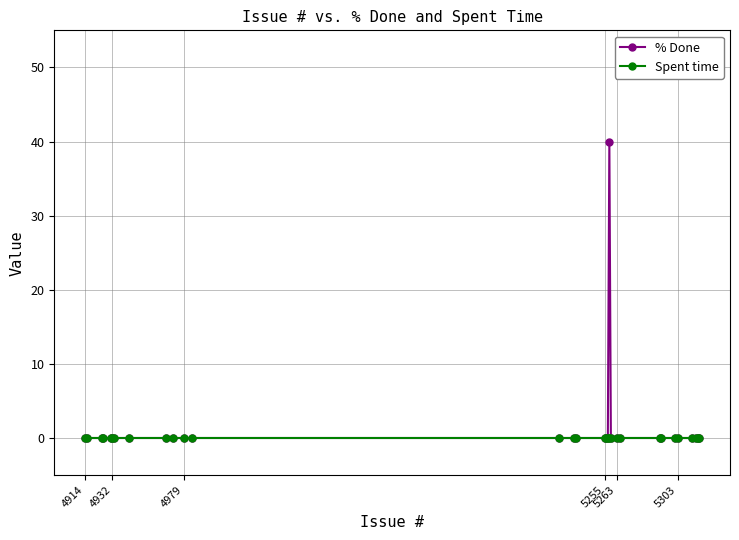

How many distinct data groups are displayed?

2